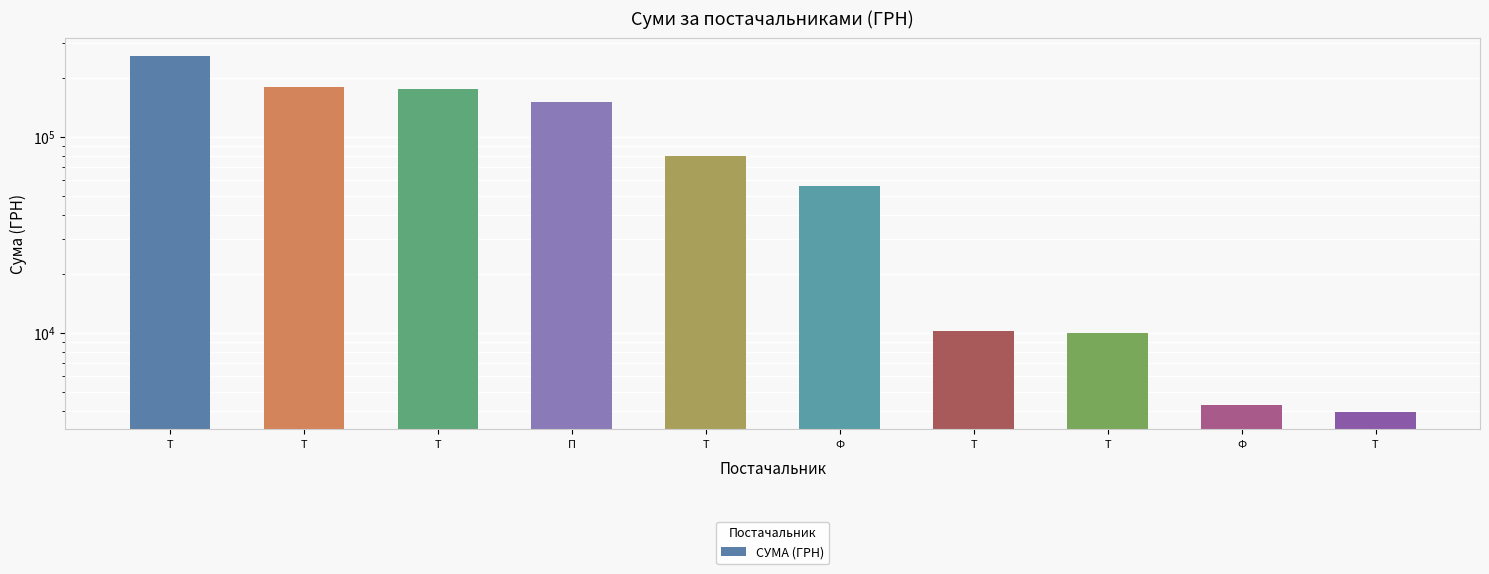

Reading left to right, extract all data points from this chart.

Т=257856.4	Т=179989.2	Т=175446.4	П=149863.5	Т=79778.0	Ф=55817.0	Т=10161.0	Т=9932.0	Ф=4279.0	Т=3954.3